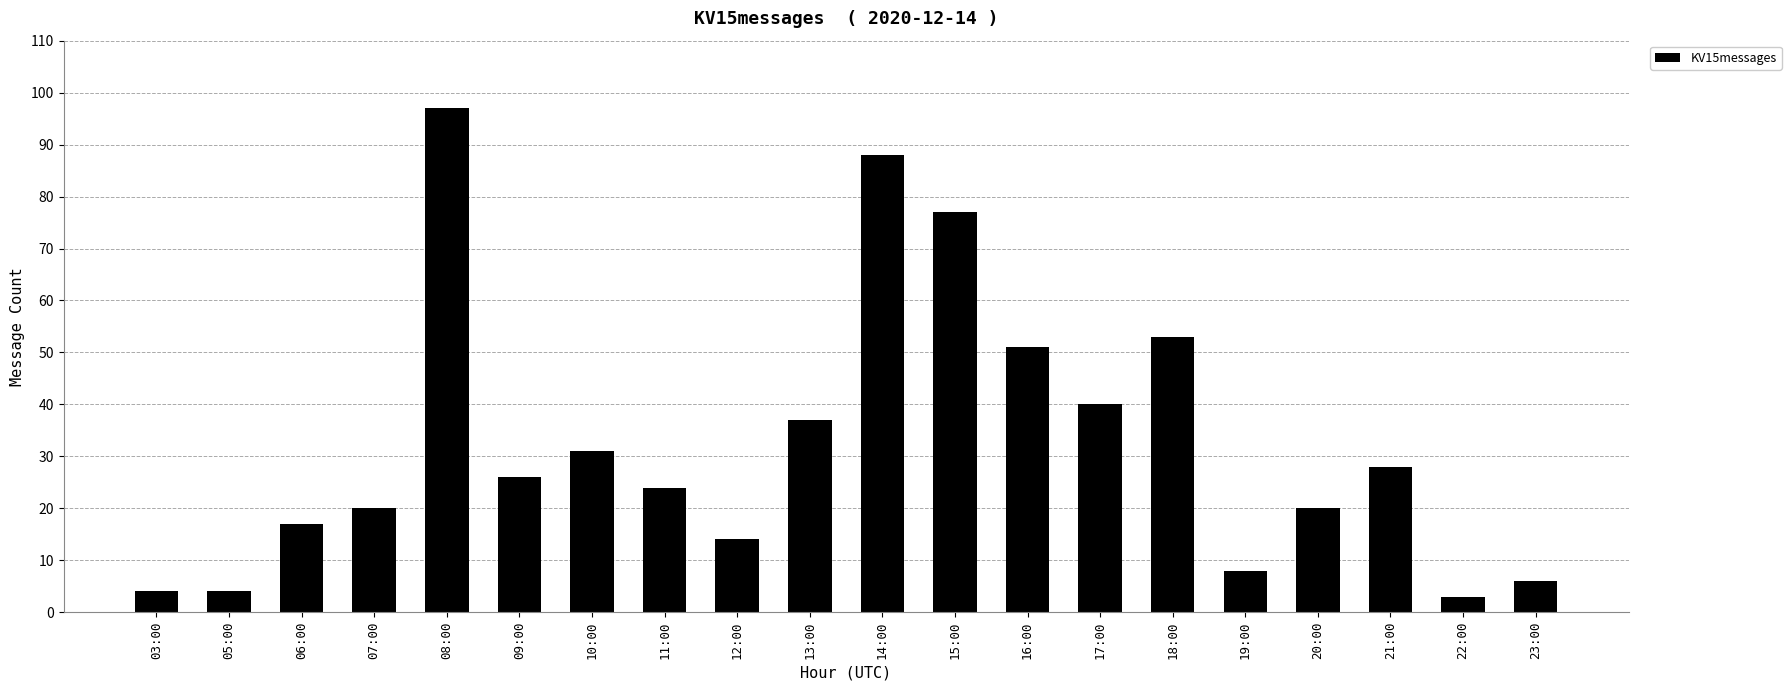

Reading left to right, extract all data points from this chart.

03:00=4	05:00=4	06:00=17	07:00=20	08:00=97	09:00=26	10:00=31	11:00=24	12:00=14	13:00=37	14:00=88	15:00=77	16:00=51	17:00=40	18:00=53	19:00=8	20:00=20	21:00=28	22:00=3	23:00=6